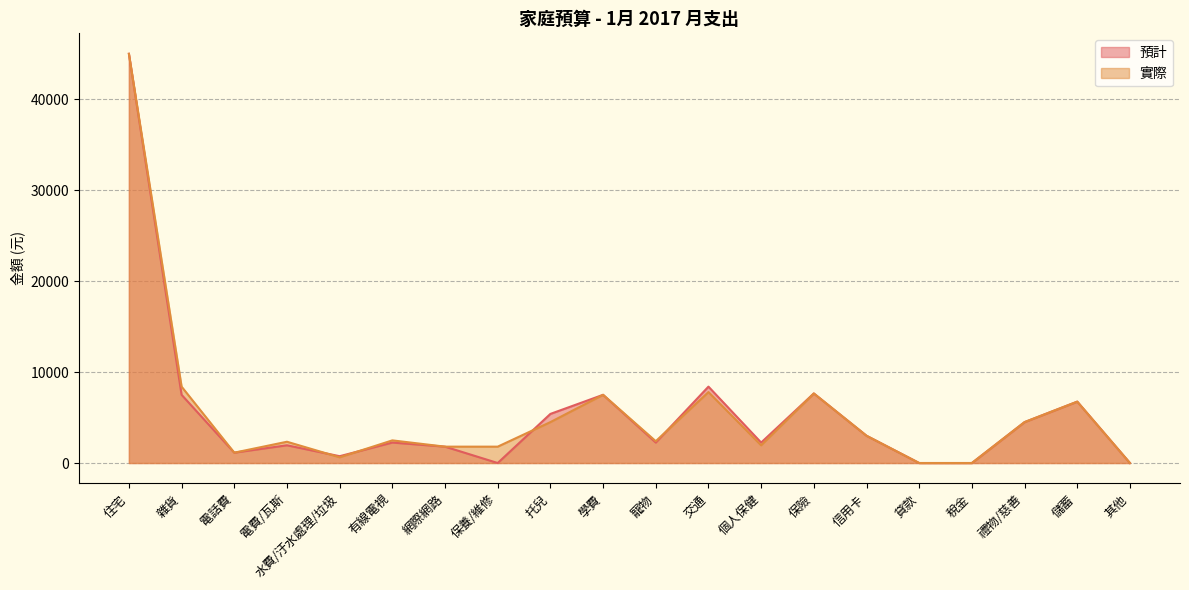

At which category does 實際 reach its first local peak?

電費/瓦斯